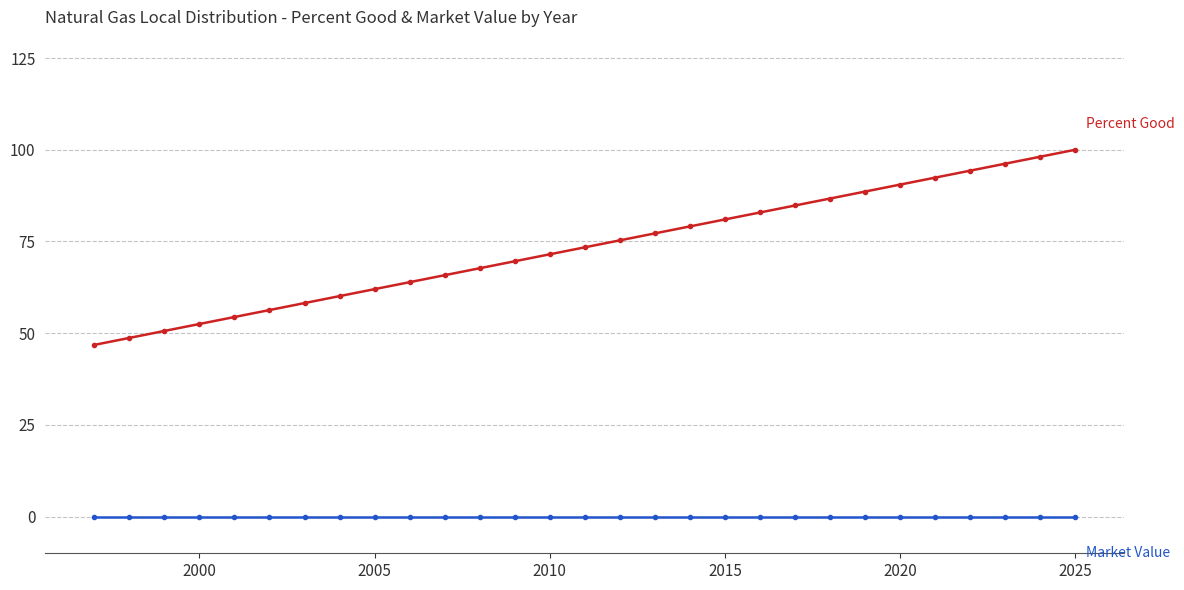

How many series are shown in this chart?

2